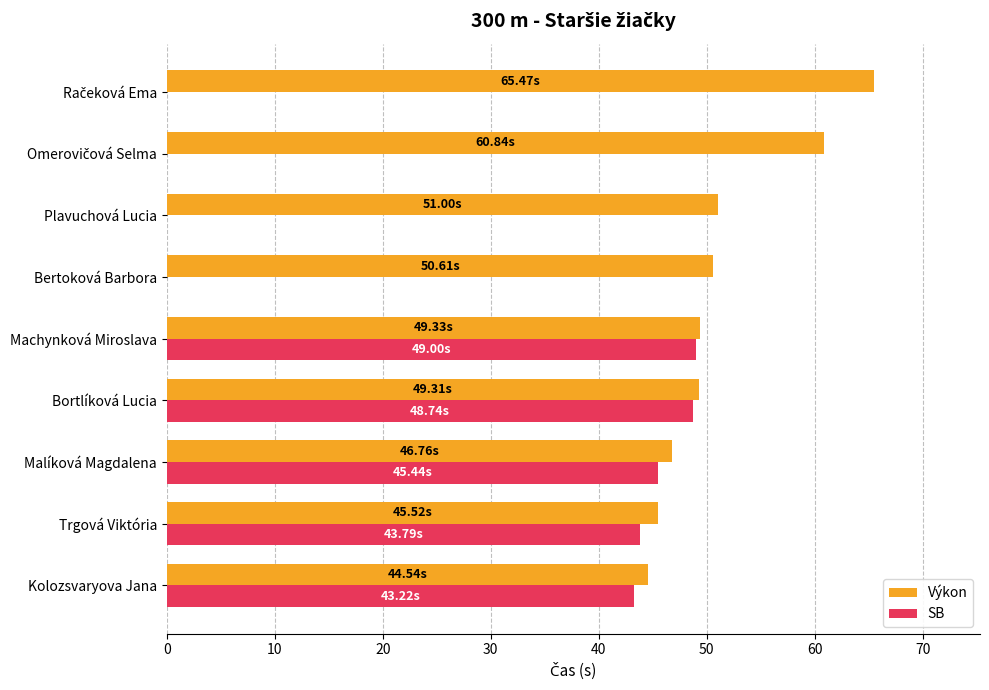

Which series changed the most between Kolozsvaryova Jana and Bertoková Barbora?

SB